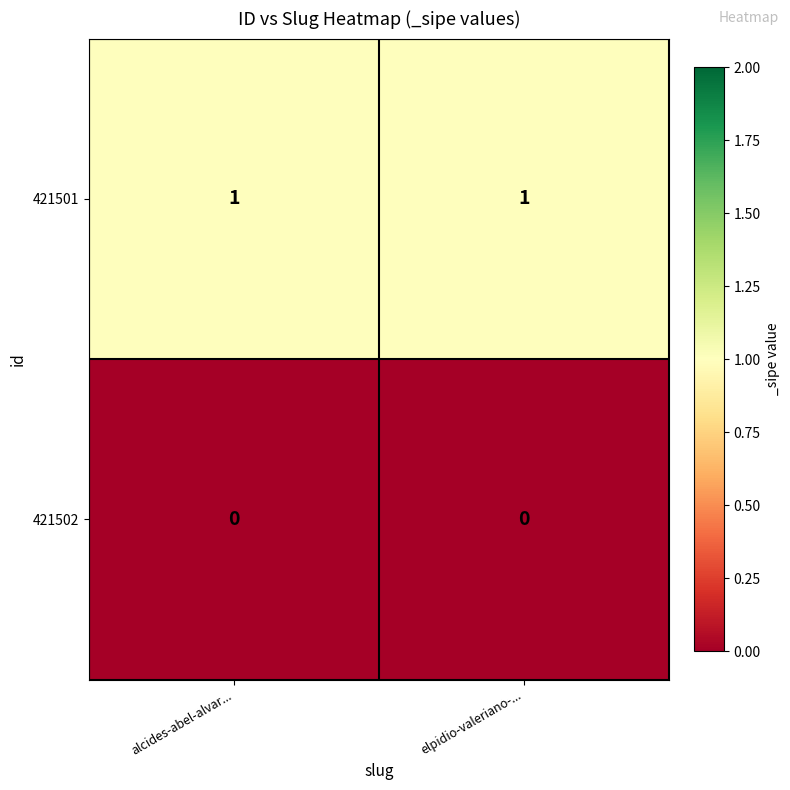

List the series in order of their peak value, highest first.

421501, 421502